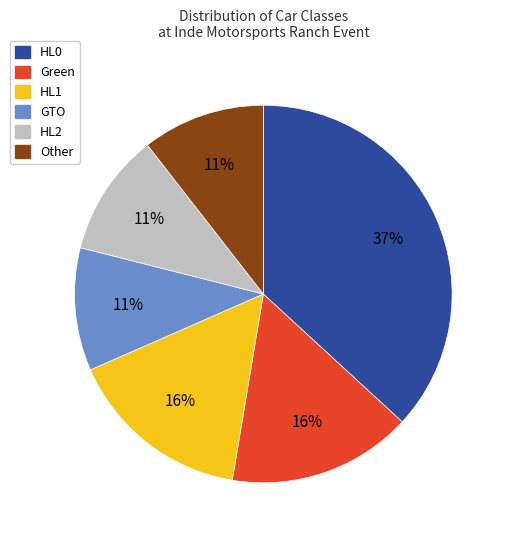

Between HL0 and HL2, which is larger?

HL0